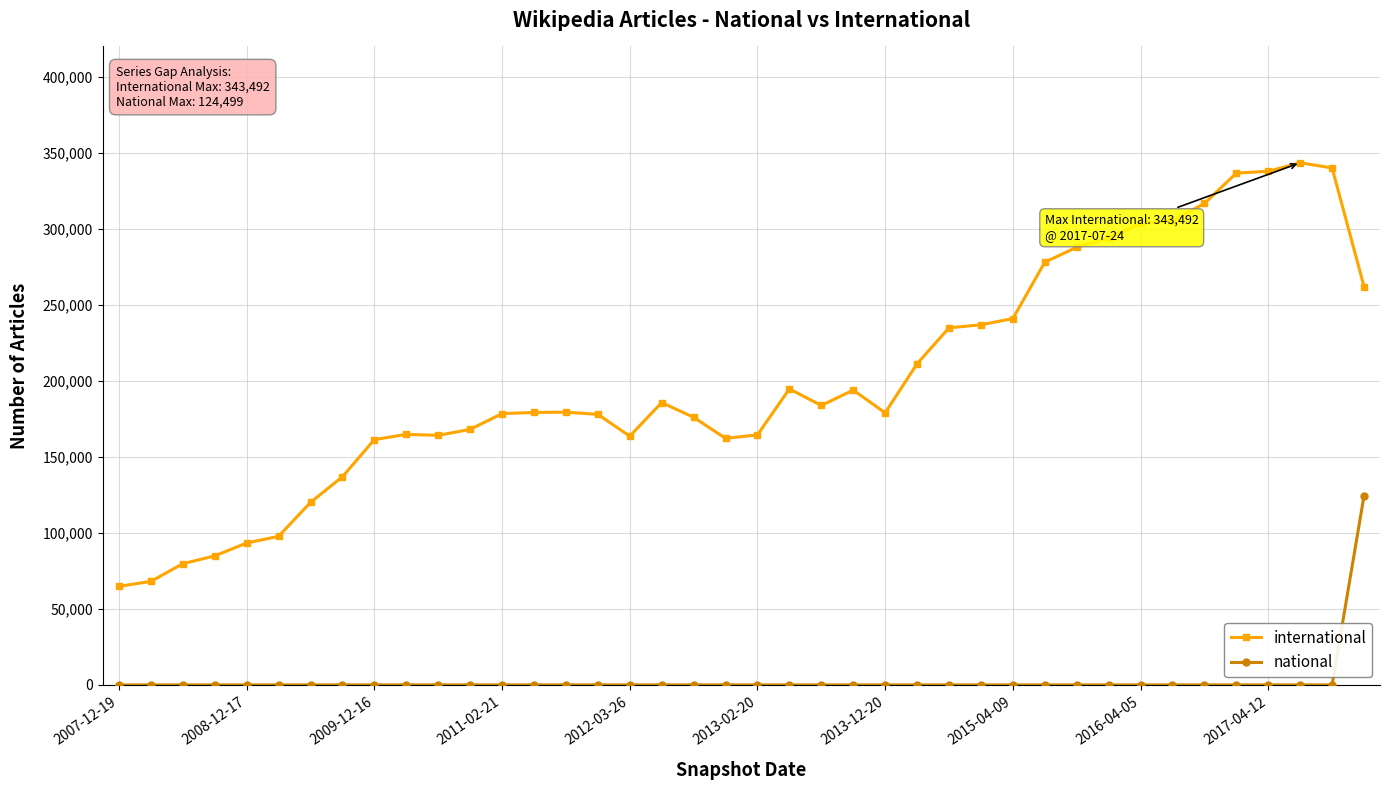

What is the maximum value shown in the chart?

343492